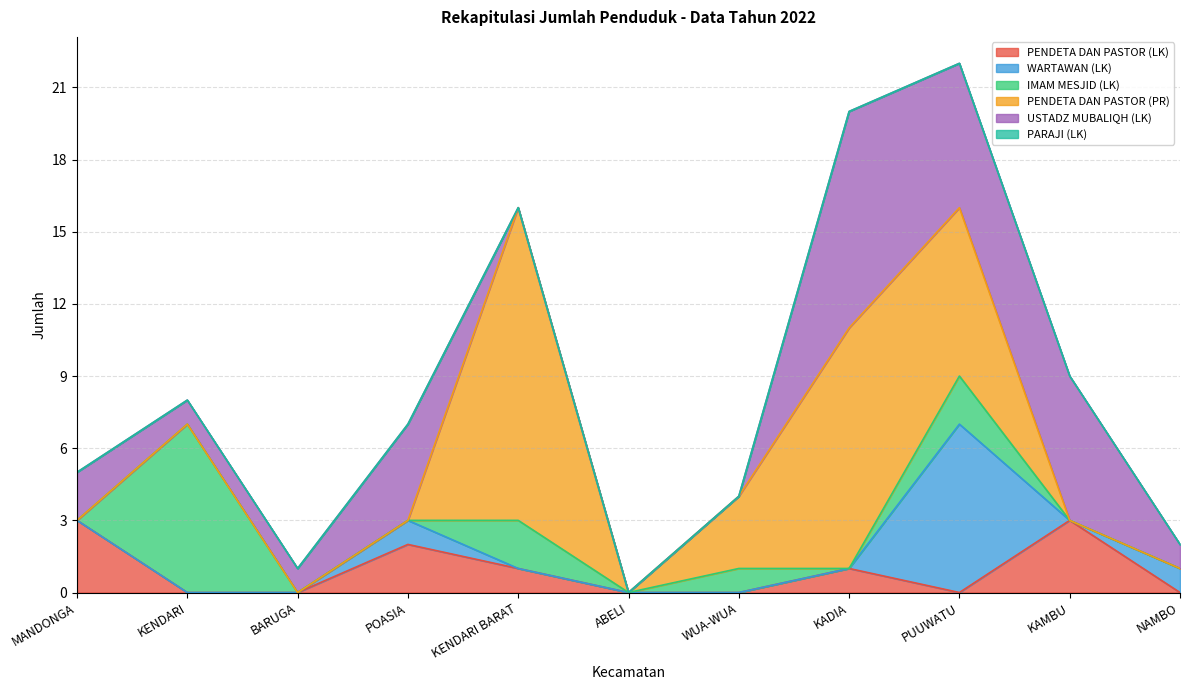

True or false: PENDETA DAN PASTOR (LK) and PENDETA DAN PASTOR (PR) intersect in this chart.

True